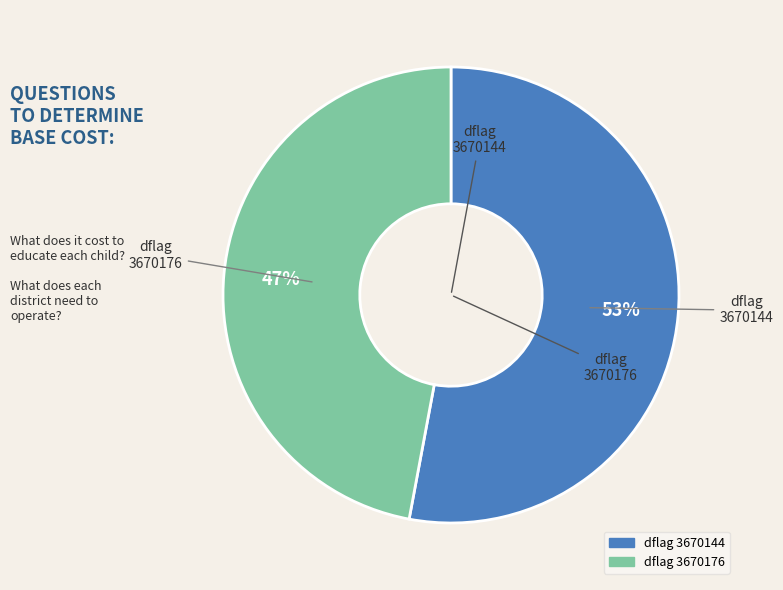

Is there any slice that represents more than half of the pie?

Yes